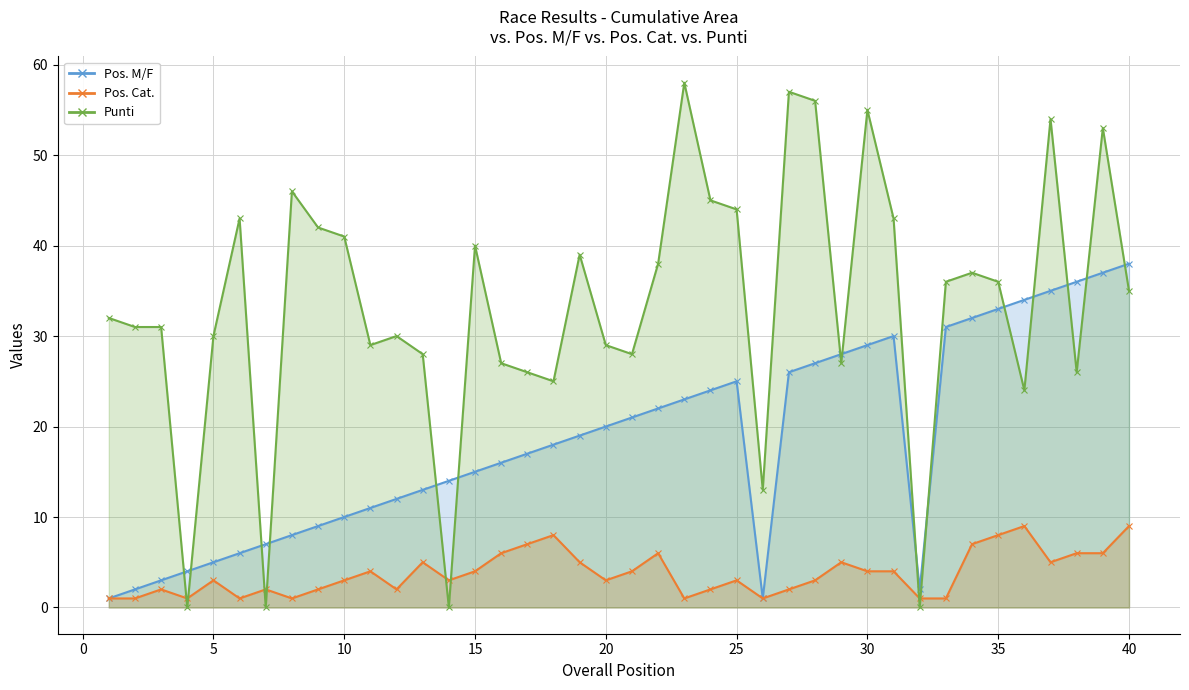

True or false: Pos. Cat. has a value of 2 at 25.

False